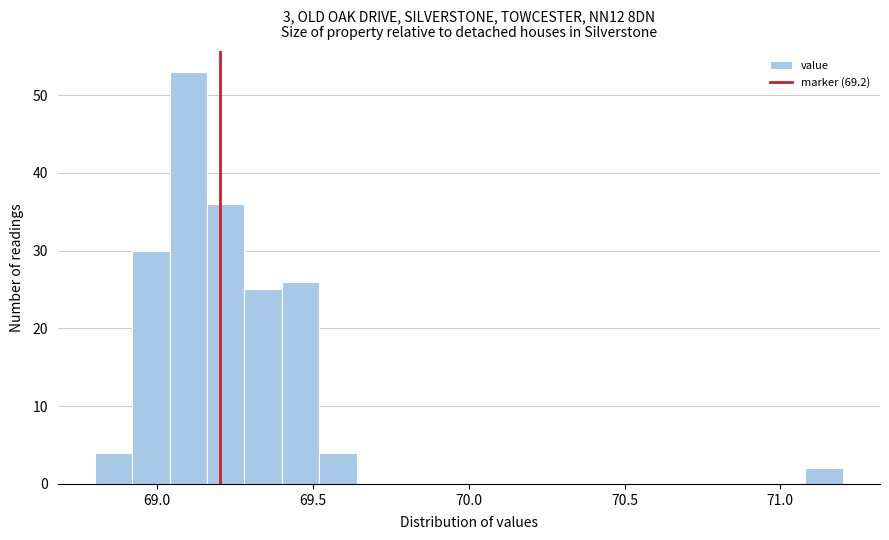

Around what value on the x-axis is the tallest bar? Give the approximate position of its centre, as read against the axis.

69.10